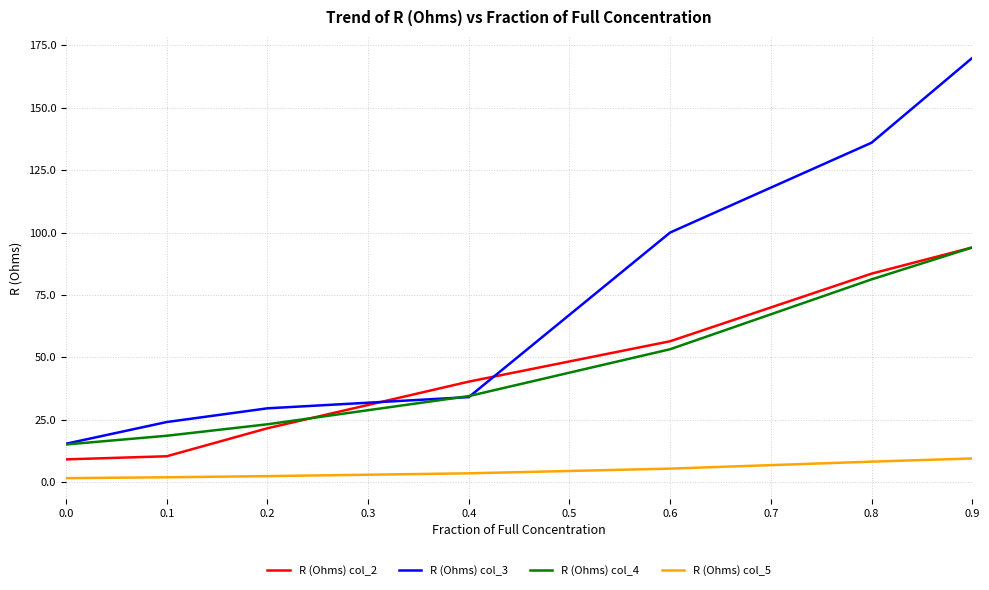

Where is R (Ohms) col_2 nearest to the value 51?

0.6